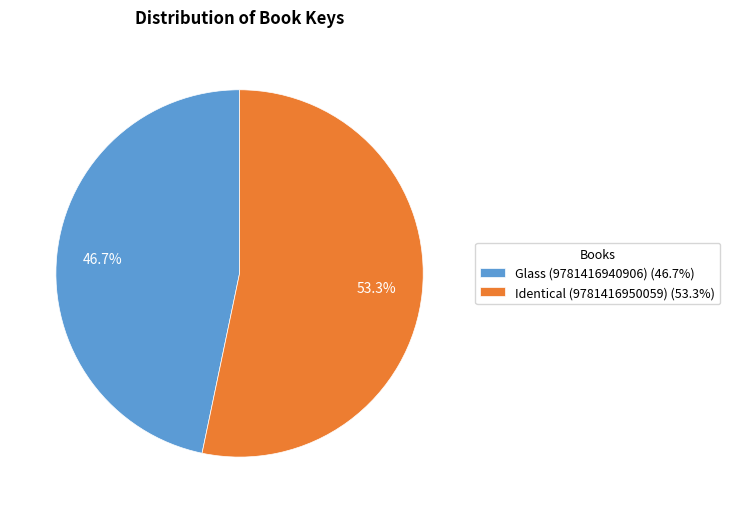

To the nearest percent, what is the difference between the Glass (9781416940906) and Identical (9781416950059) slice percentages?

7%